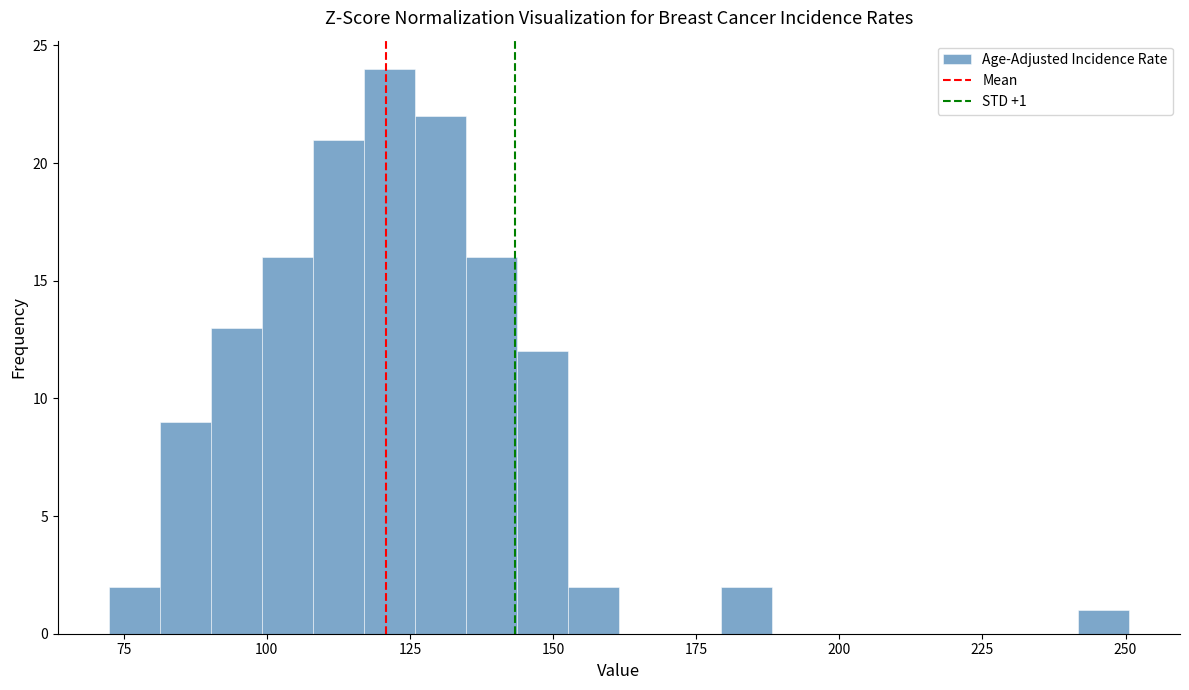

Read against the x-axis, roughly where is the centre of the tallest bar?

120